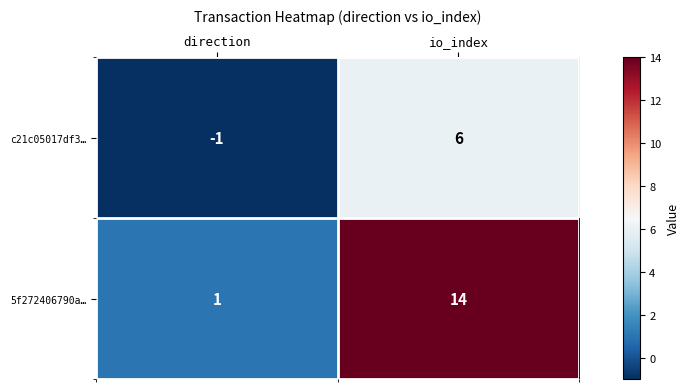

Which label corresponds to the largest value in the chart?

io_index